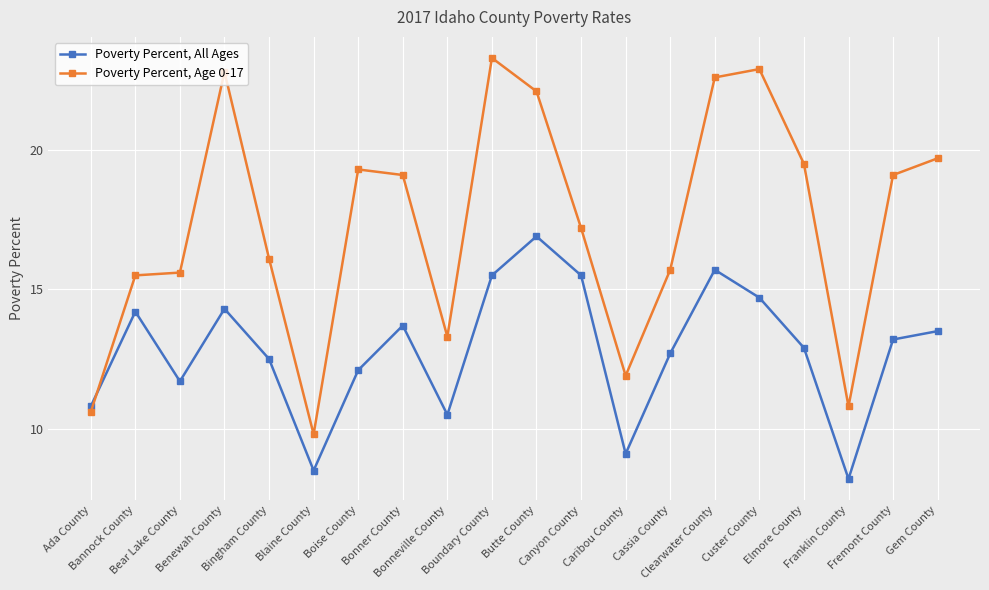

What is the average value of the Poverty Percent, All Ages series?

12.8